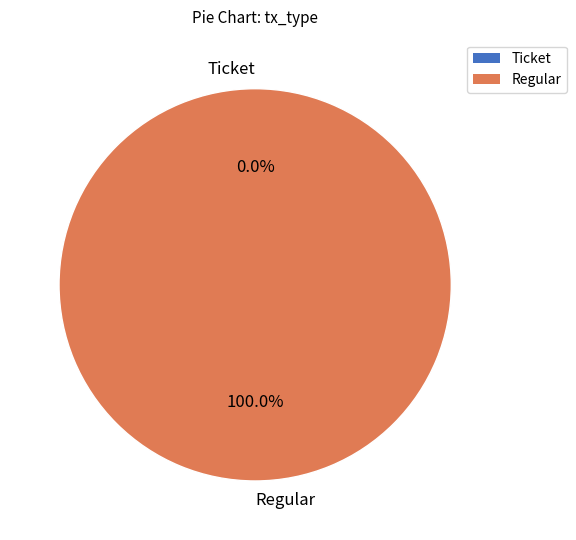

Is it true that Regular is 99% of the pie?

False